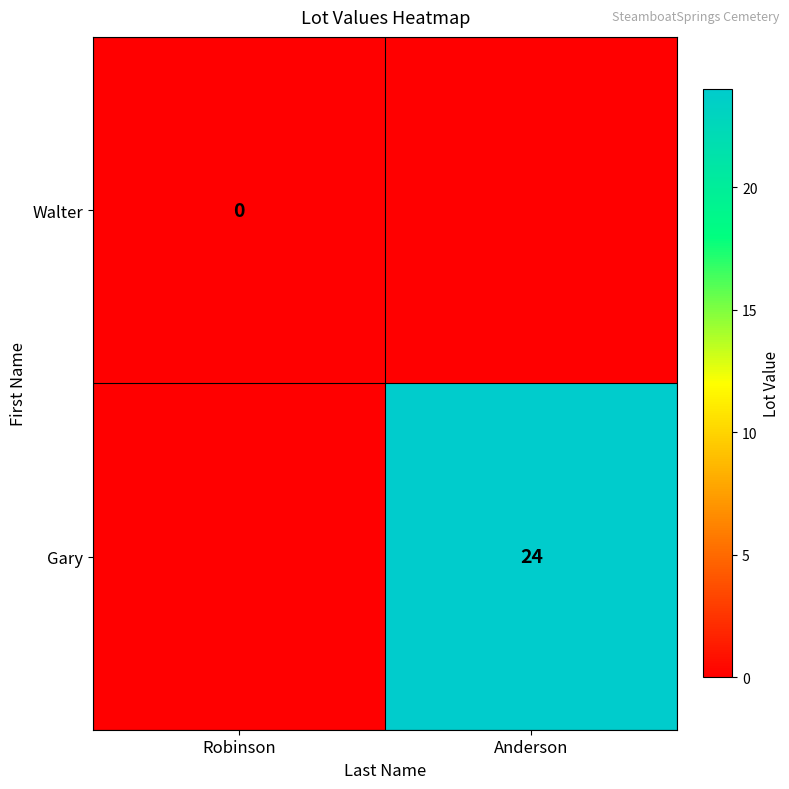

What is the maximum value shown in the chart?

24